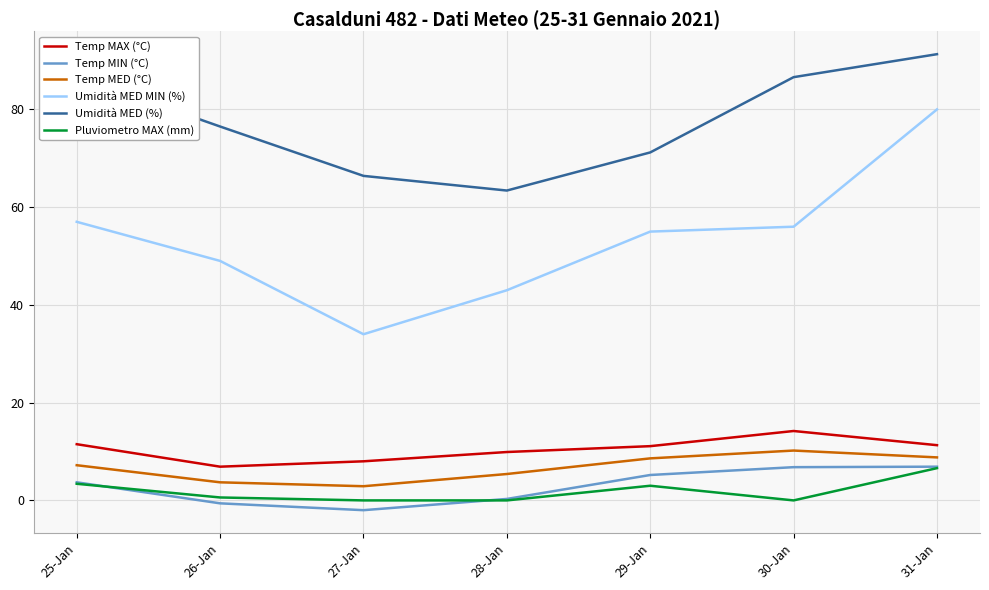

Is it true that Temp MIN (°C) equals -2.0 at 27-Jan?

True